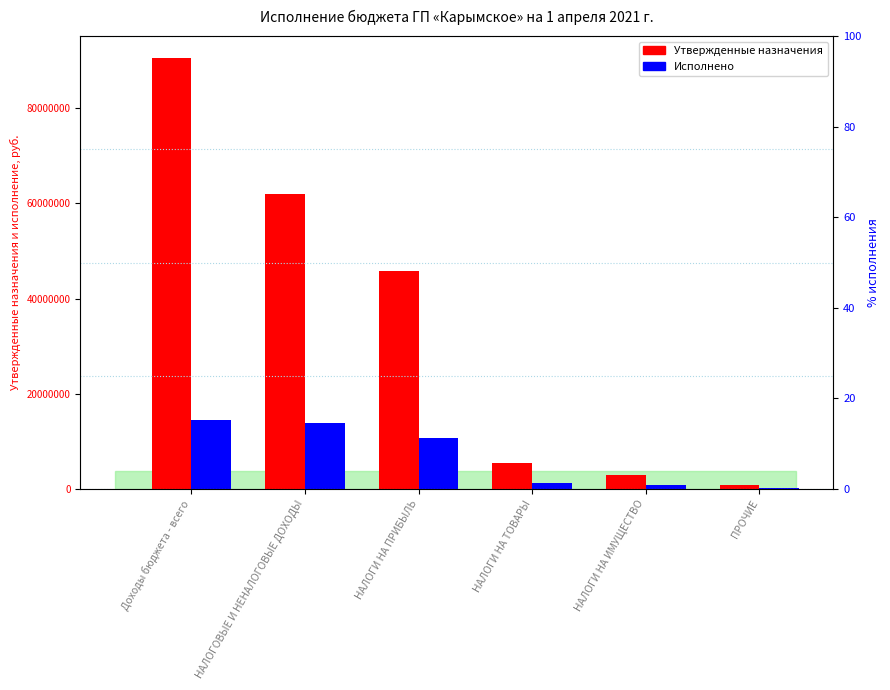

At НАЛОГИ НА ТОВАРЫ, list the series in order from smallest to largest.

Исполнено, Утвержденные назначения